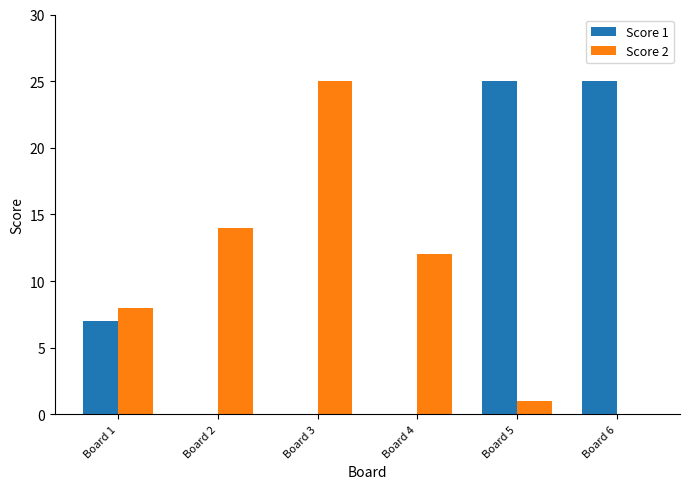

Reading left to right, list all the values displayed in this chart.

Score 1: 7	0	0	0	25	25
Score 2: 8	14	25	12	1	0